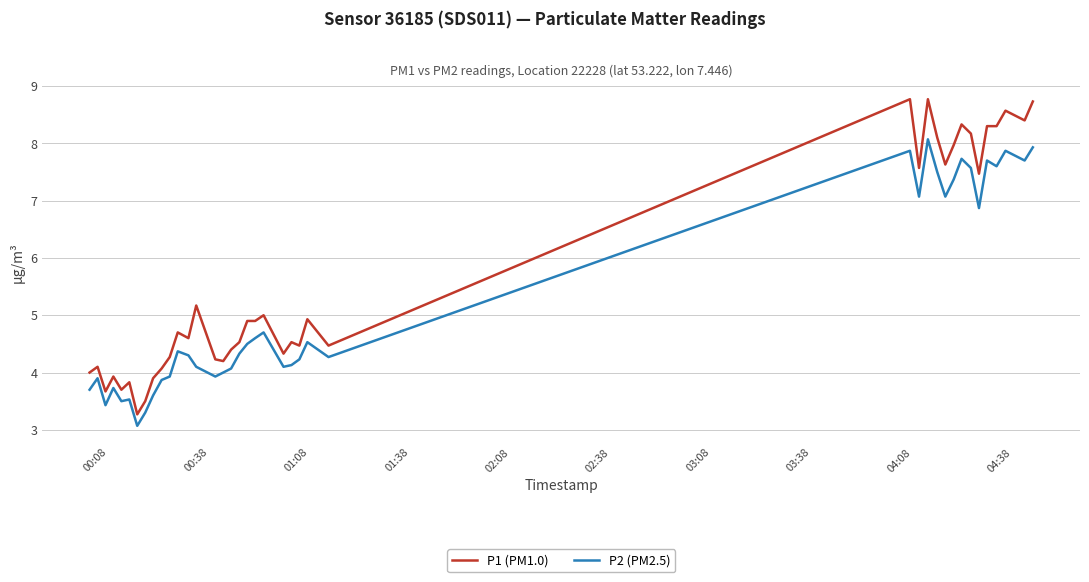

True or false: P2 (PM2.5) and P1 (PM1.0) cross at least once.

False